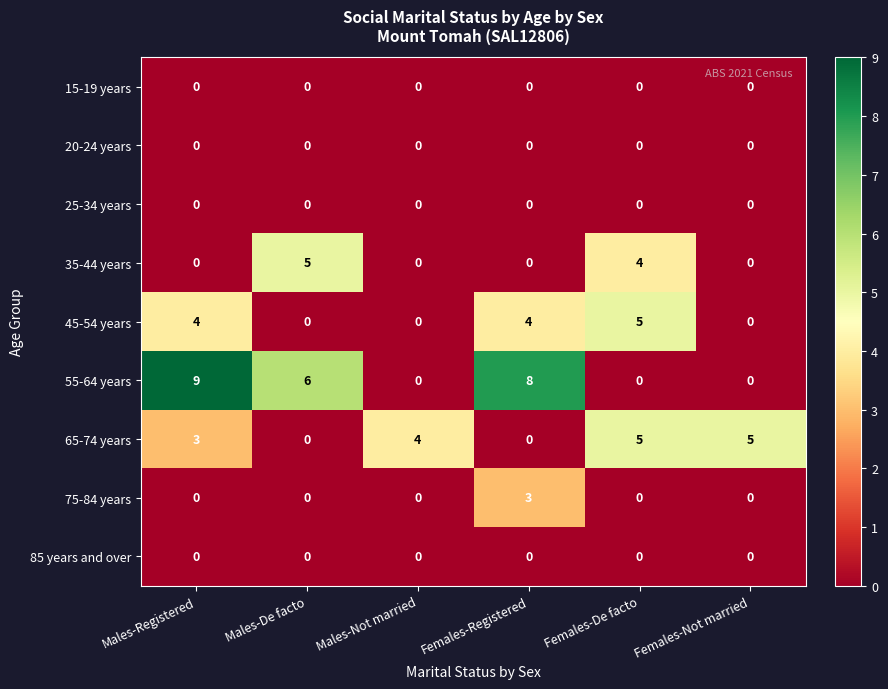

Which series changed the most between Males-Registered and Females-De facto?

55-64 years